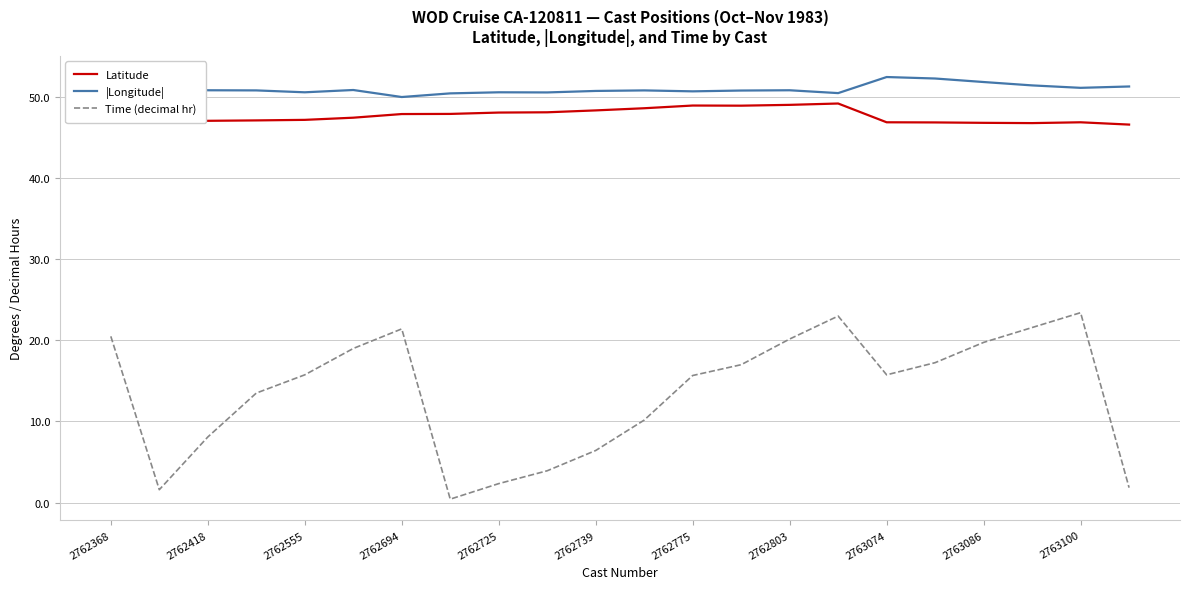

Rank the series by their maximum value, from highest to lowest.

|Longitude|, Latitude, Time (decimal hr)